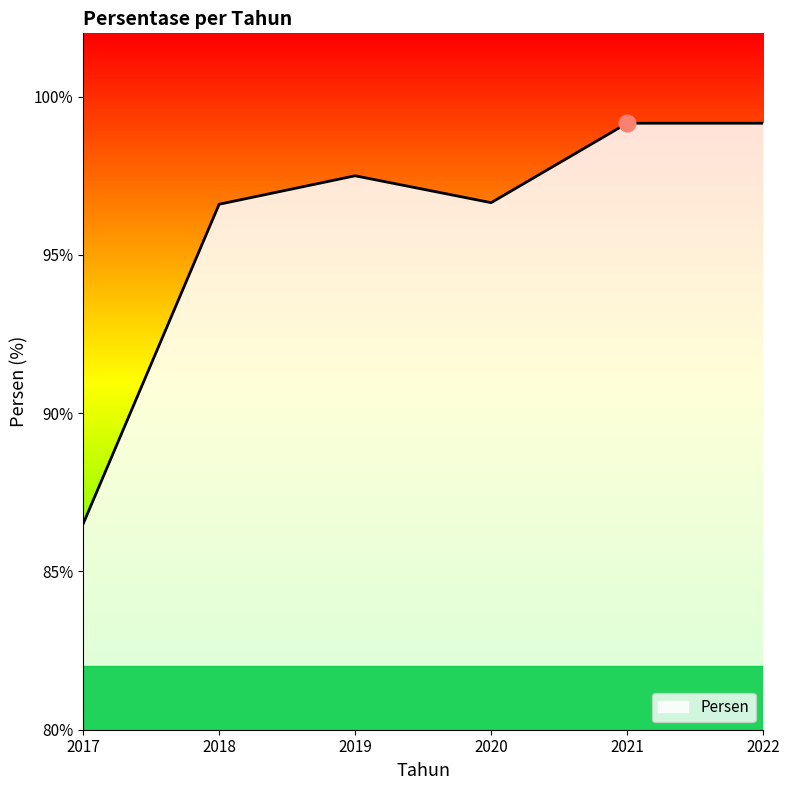

What is the value of the 4th point from the left?

96.7